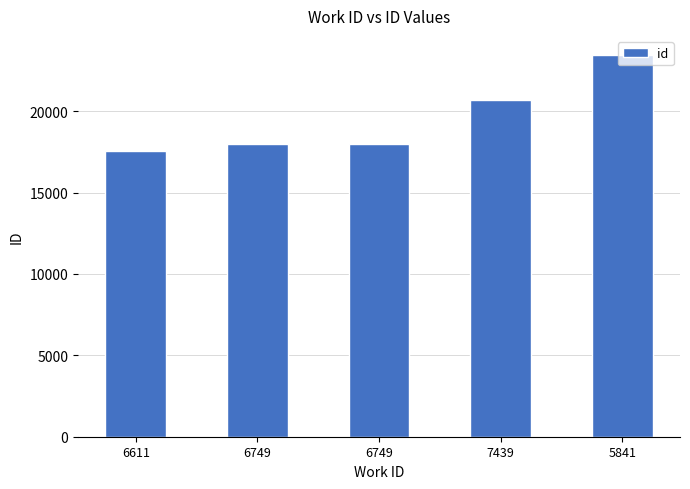

Are the bars horizontal?

No